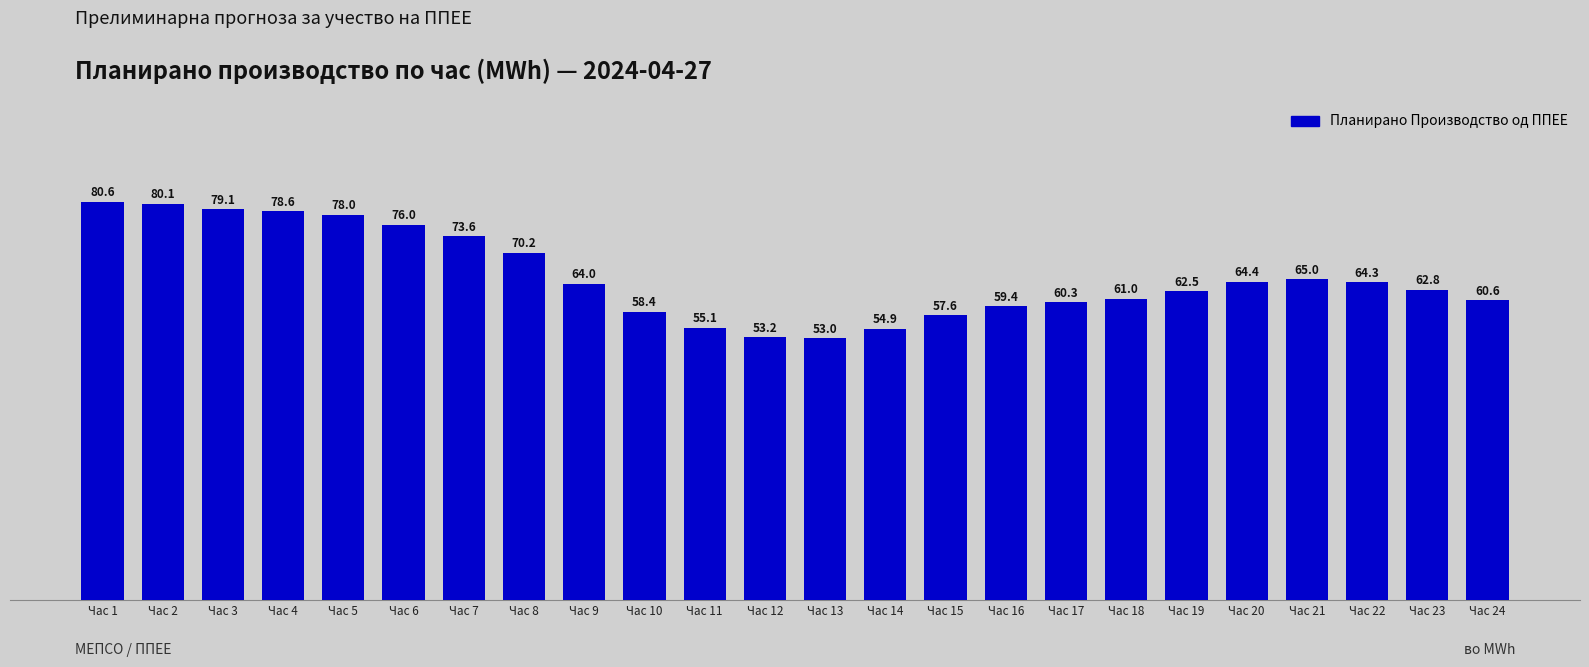

True or false: the data shows 111.4 at Час 5.

False